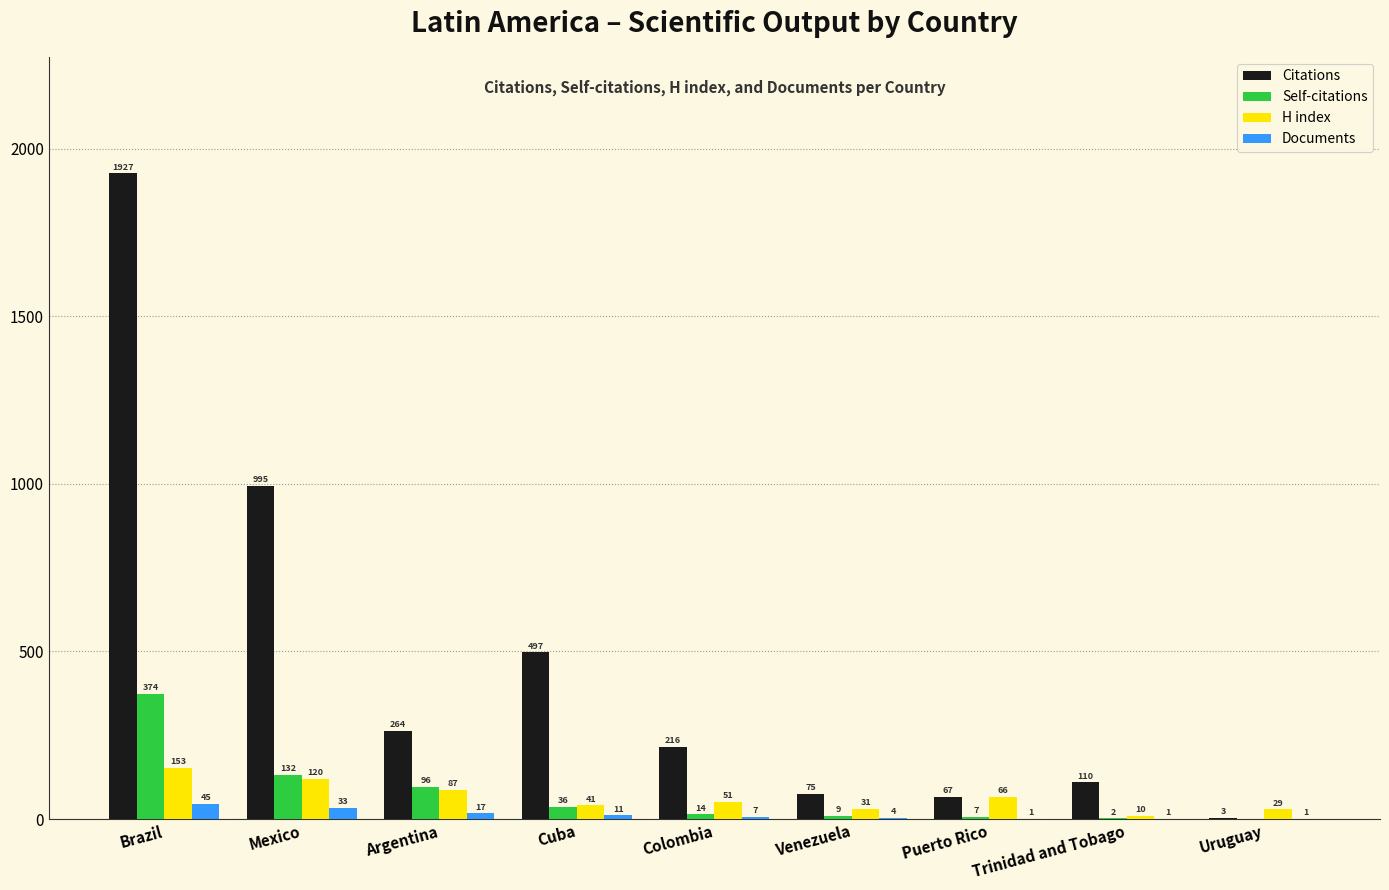

What is the sum of all Self-citations values?

670